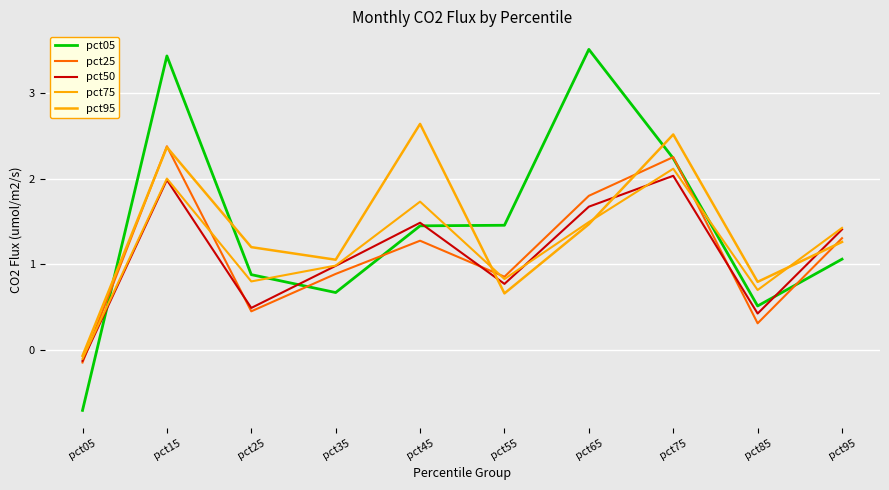

How many series are shown in this chart?

5